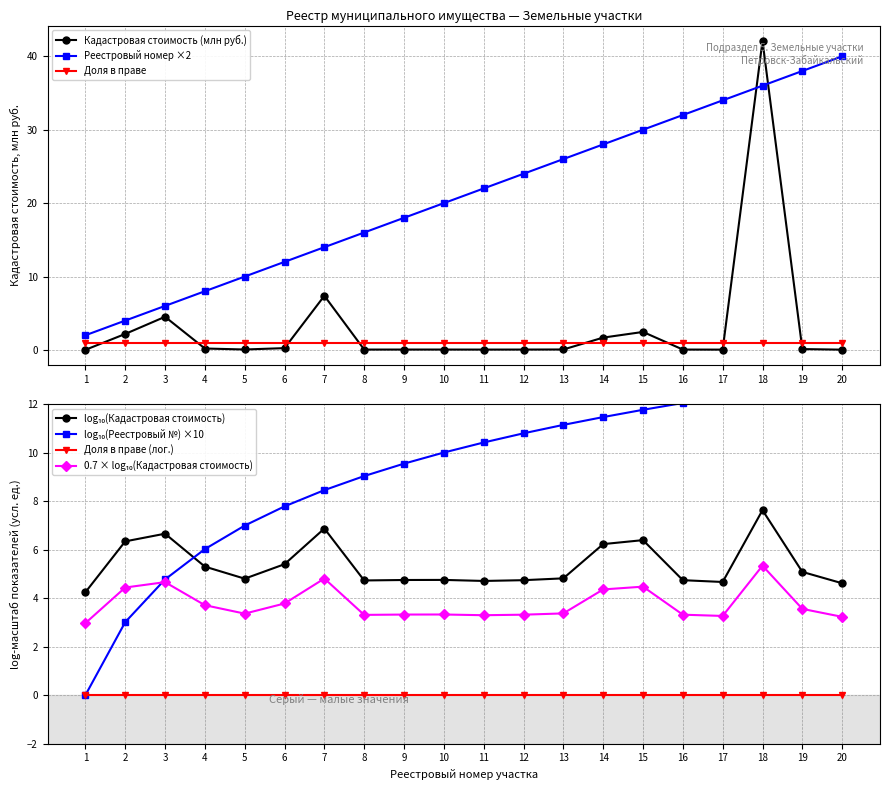

The value of Доля в праве at 1 is 1.0. True or false?

True